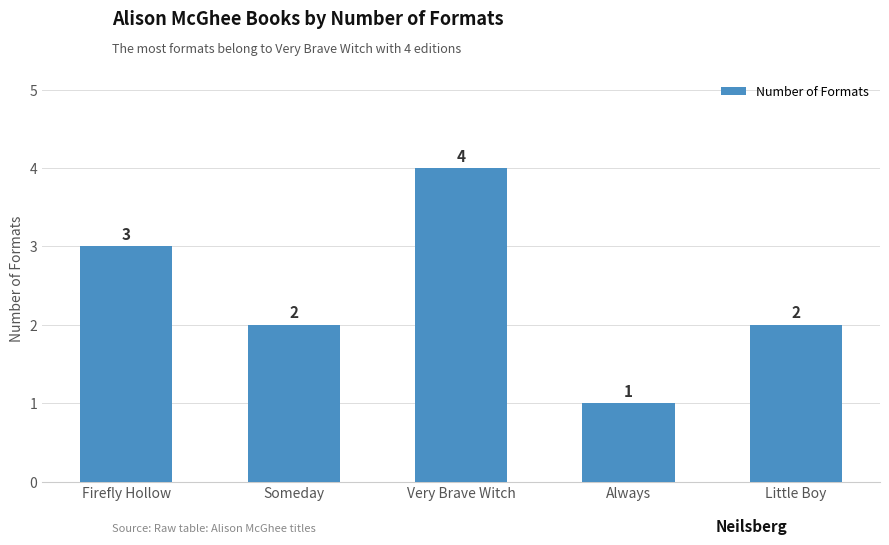

What is the greatest value displayed?

4